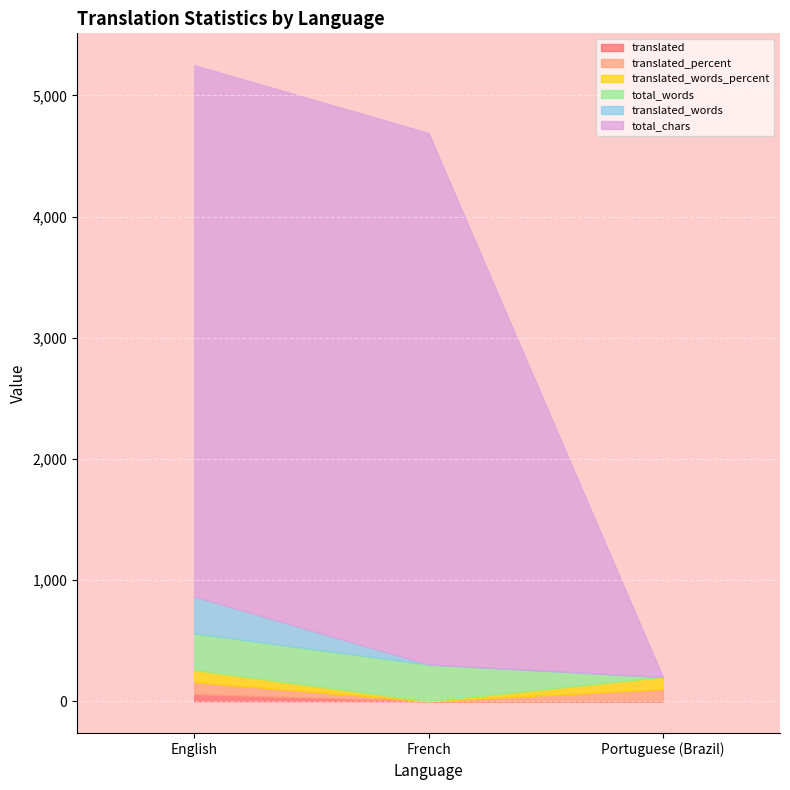

What is the average value of the total_chars series?

2925